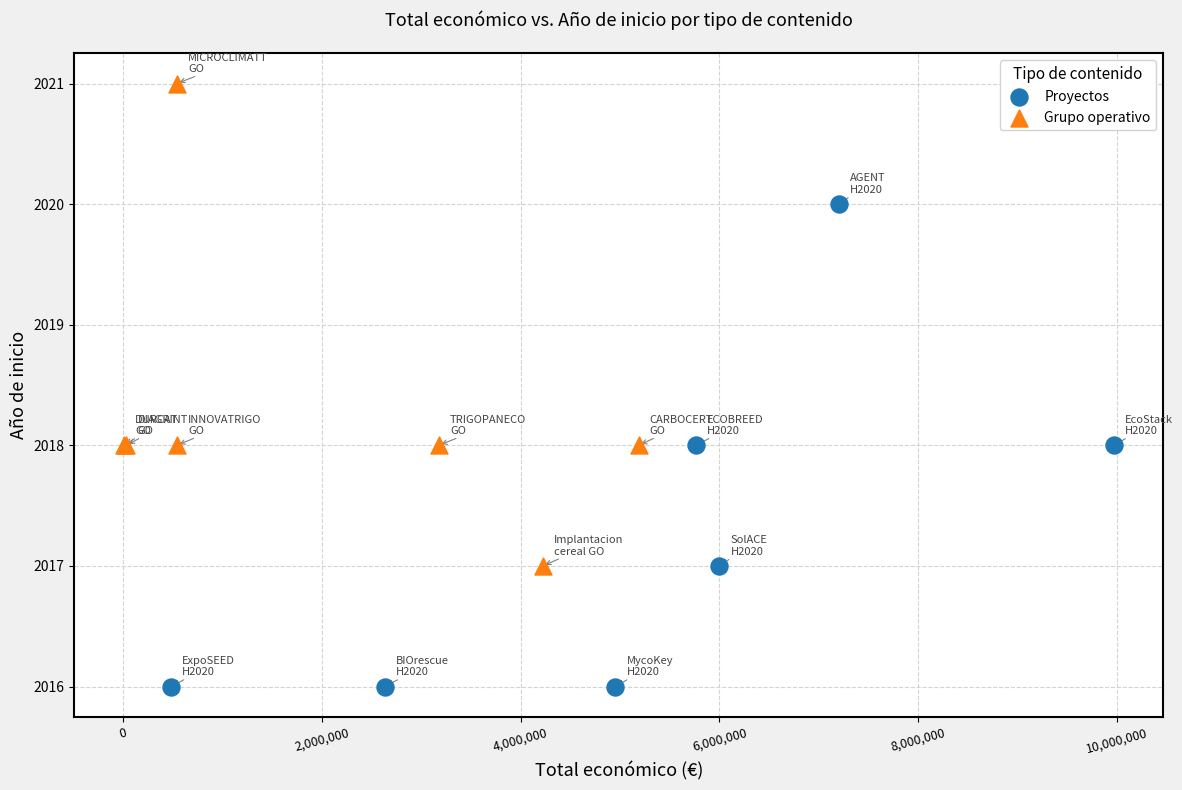

Which series contains the lowest Y value?

Proyectos